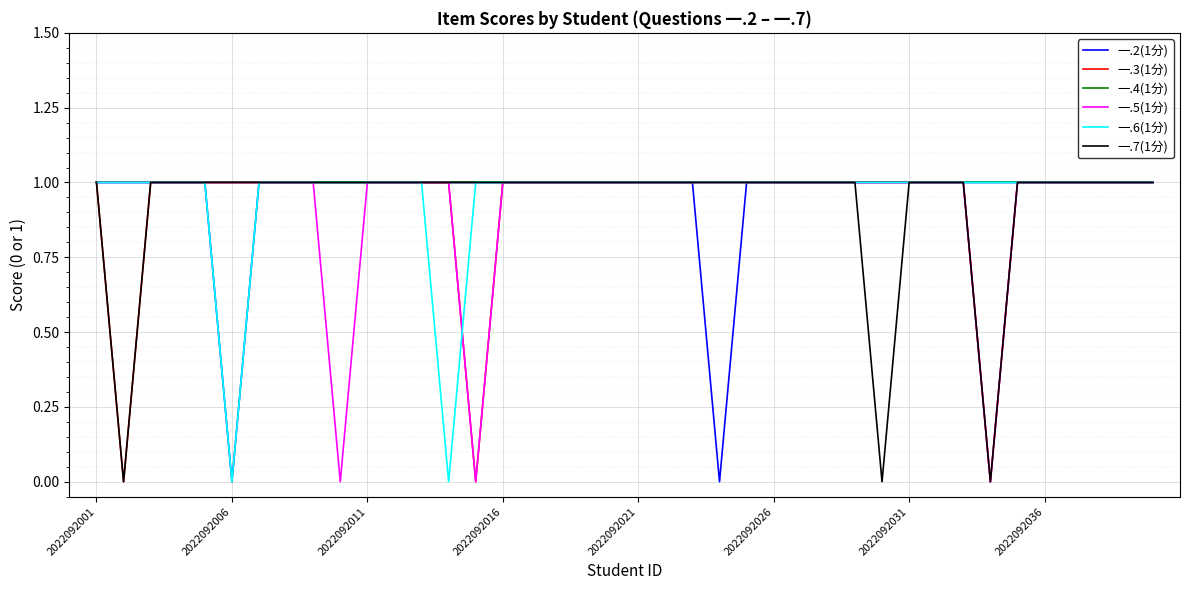

How many lines are shown in the chart?

6